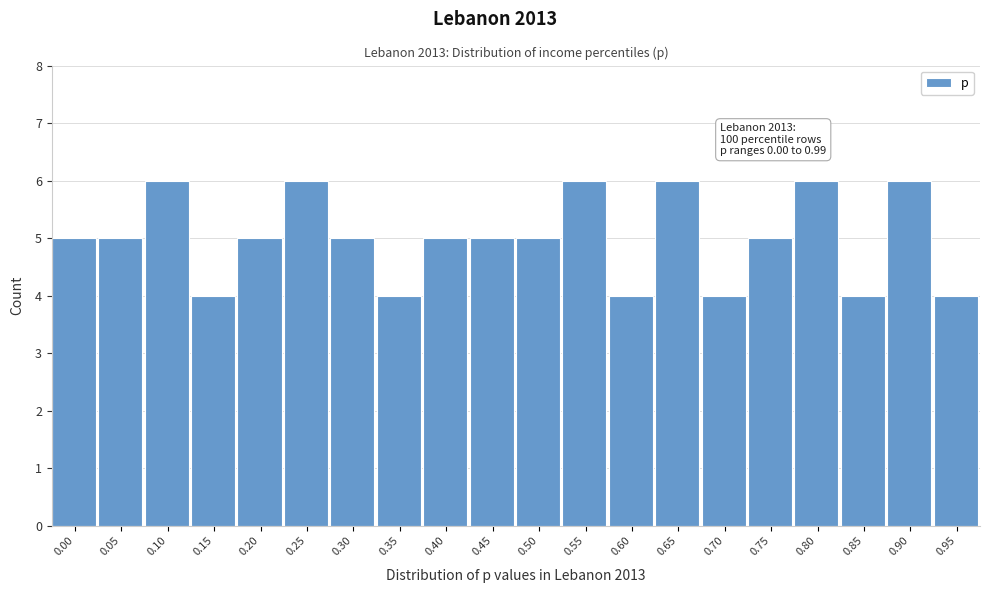

Reading left to right, extract all data points from this chart.

0.00=5	0.05=5	0.10=6	0.15=4	0.20=5	0.25=6	0.30=5	0.35=4	0.40=5	0.45=5	0.50=5	0.55=6	0.60=4	0.65=6	0.70=4	0.75=5	0.80=6	0.85=4	0.90=6	0.95=4